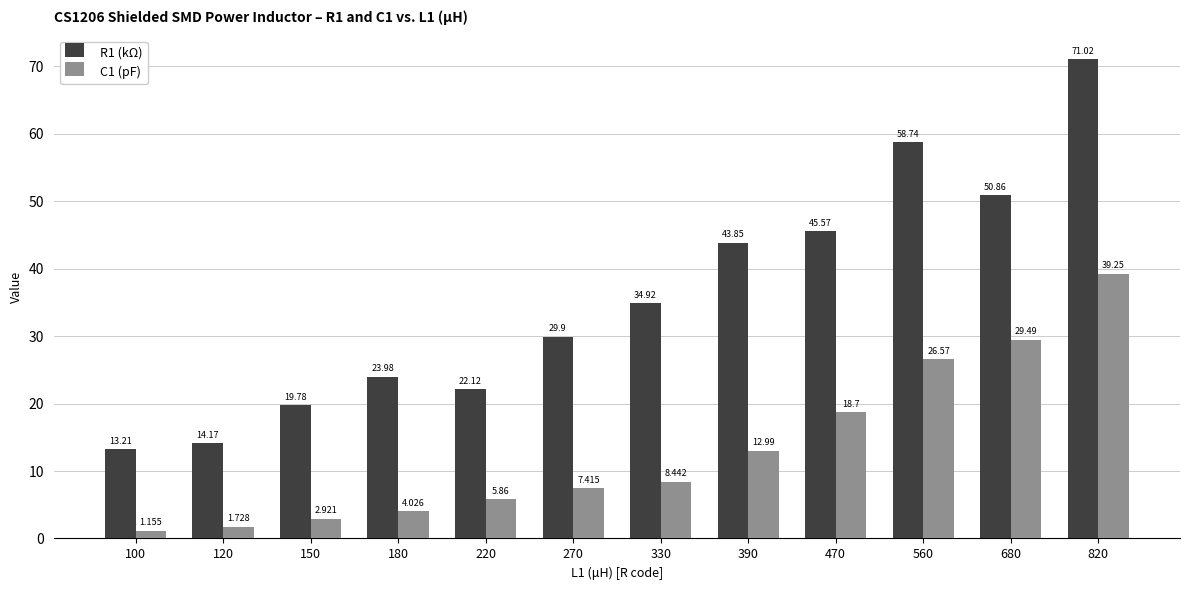

Is the value of C1 (pF) at 150 greater than the value of R1 (kΩ) at 470?

No